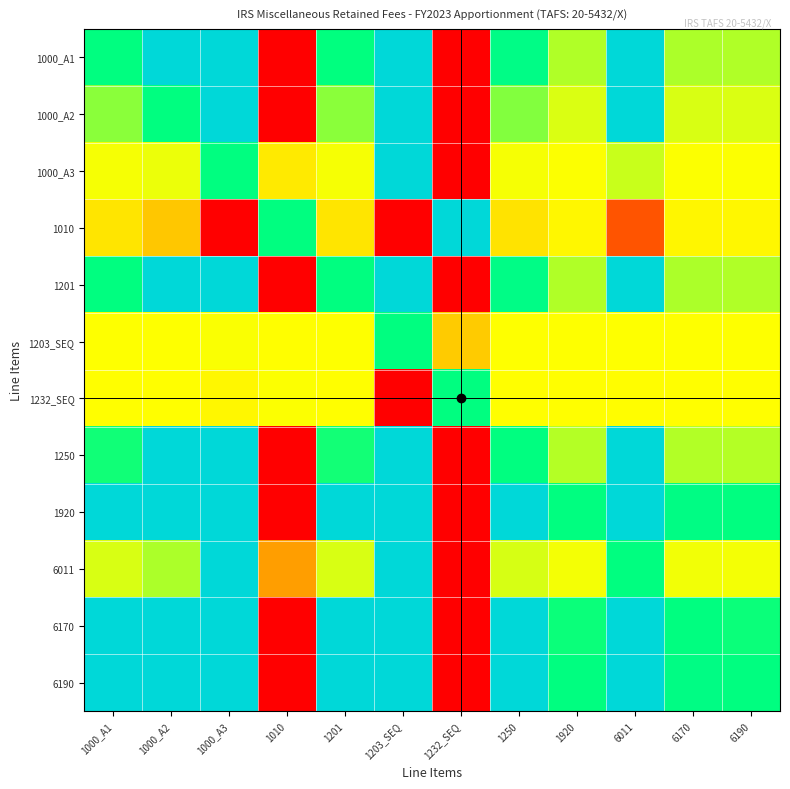

Rank the series at 1250 from lowest to highest value.

1010, 1232_SEQ, 1203_SEQ, 1000_A3, 6011, 1000_A2, 1250, 1000_A1, 1201, 1920, 6170, 6190